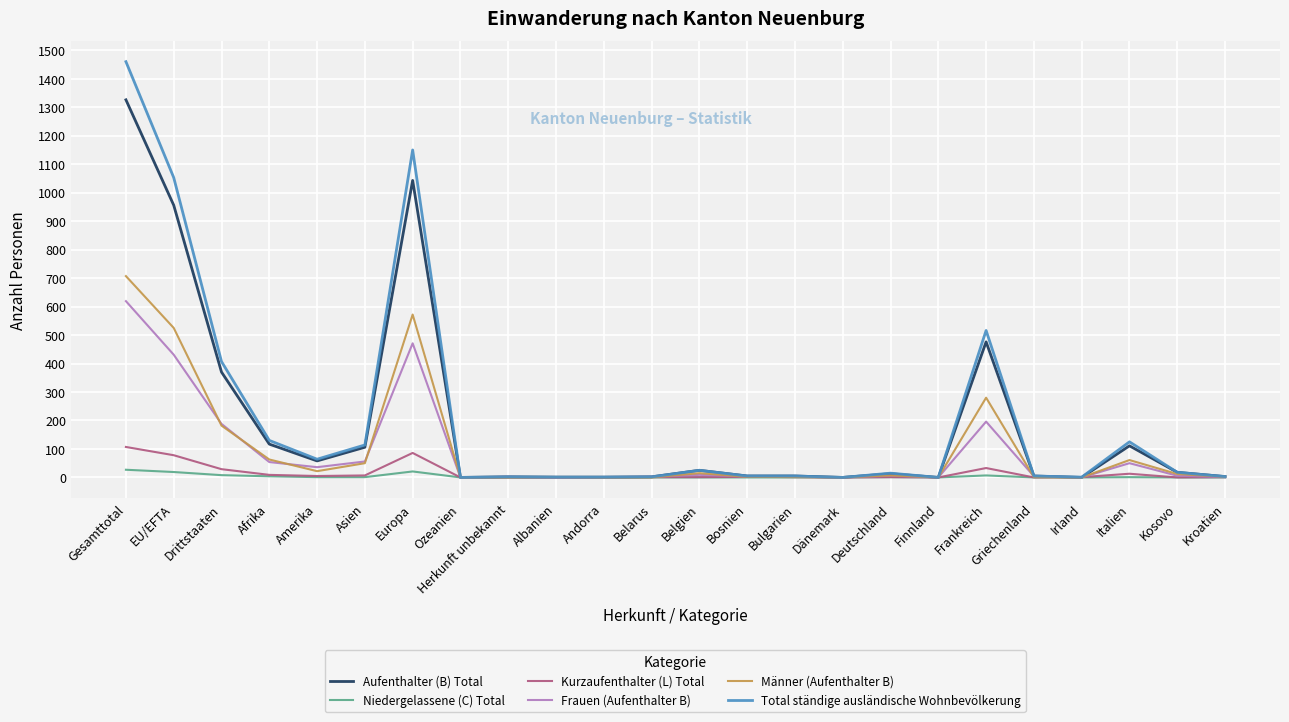

The value of Aufenthalter (B) Total at Gesamttotal is 2210. True or false?

False